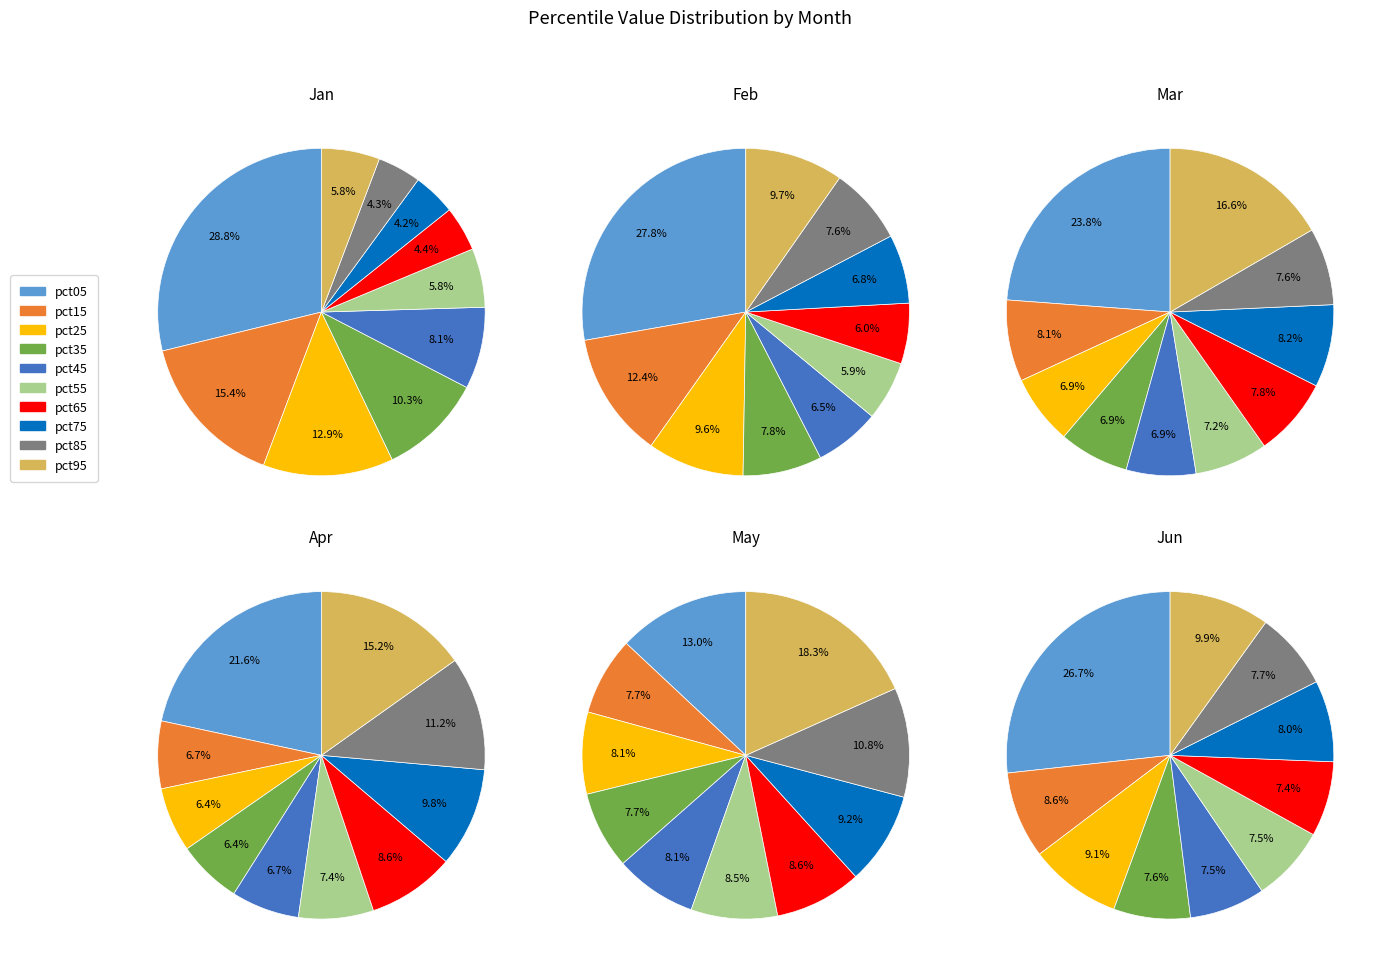

Count the number of slices in the pie.

10